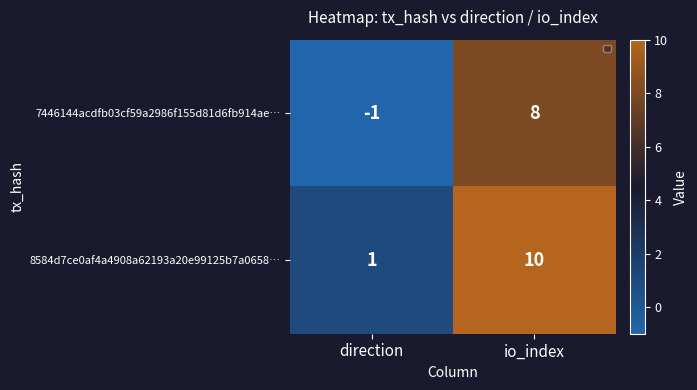

Count the 8584d7ce0af4a4908a62193a20e99125b7a0658… values in the range 1 to 10.

2